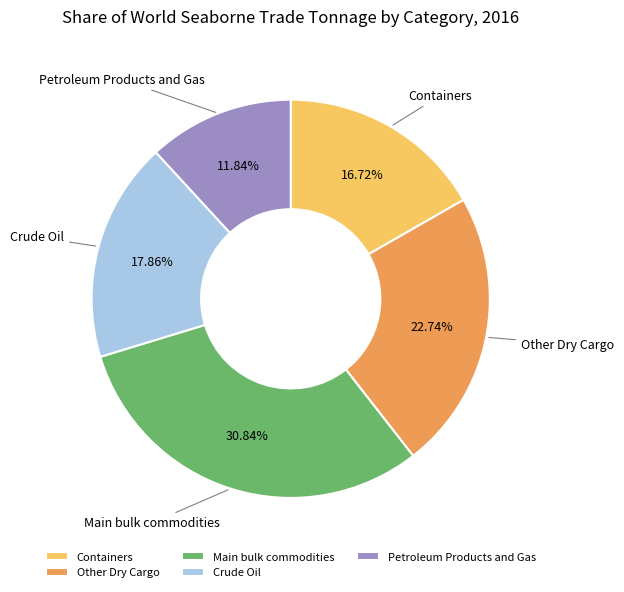

Which has a higher value, Containers or Petroleum Products and Gas?

Containers